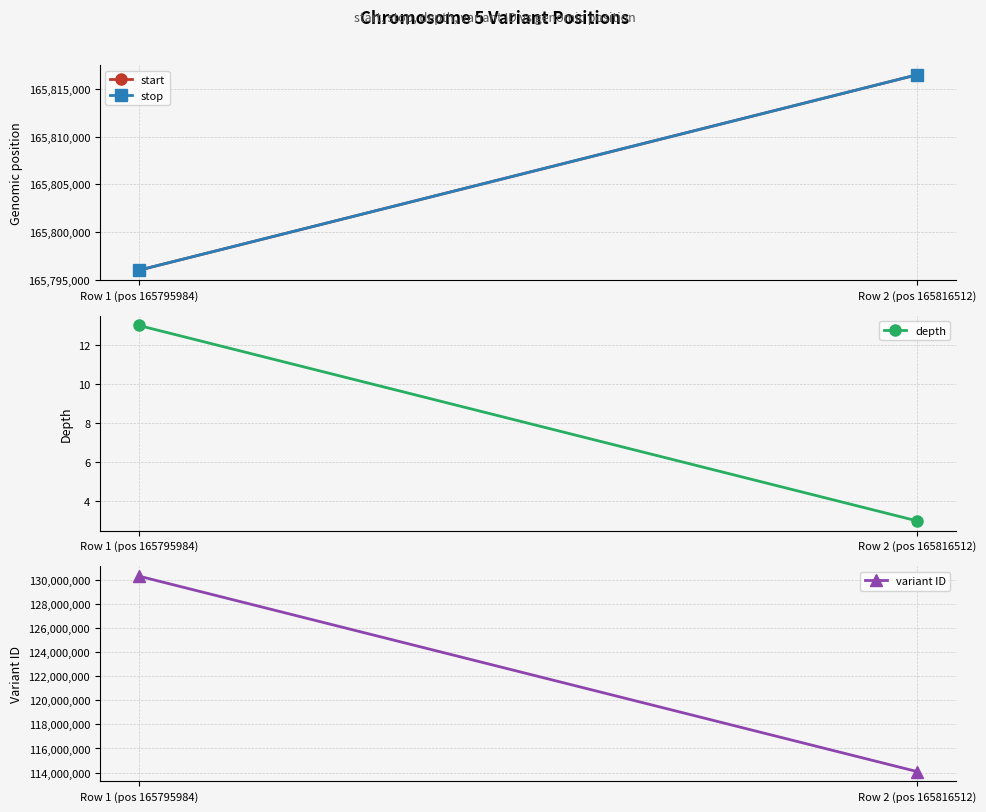

What is the smallest value displayed?

3